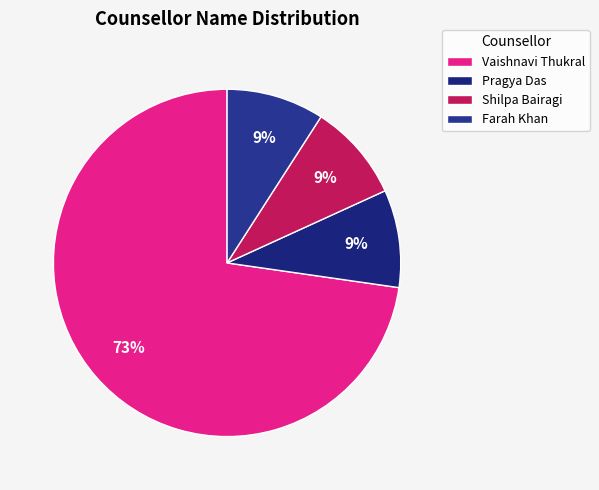

To the nearest percent, what percentage of the pie is Farah Khan?

9%